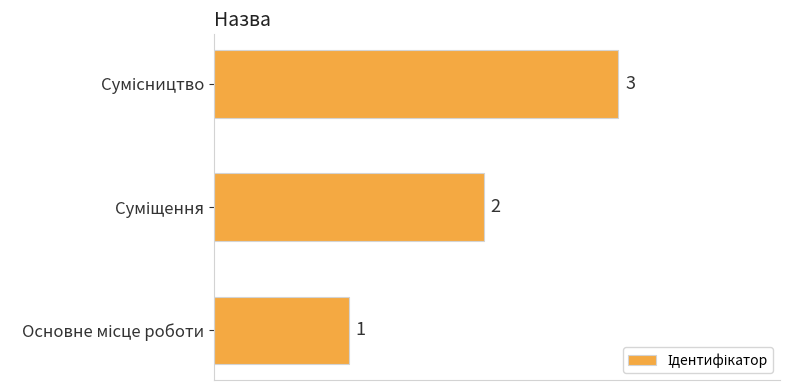

What is the maximum value shown in the chart?

3